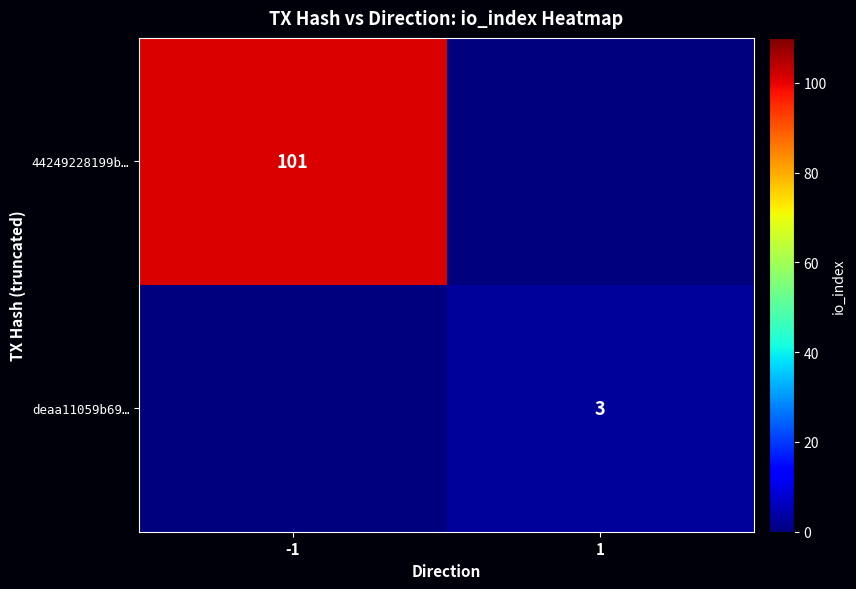

True or false: deaa11059b69… has a value of 3 at 1.

True